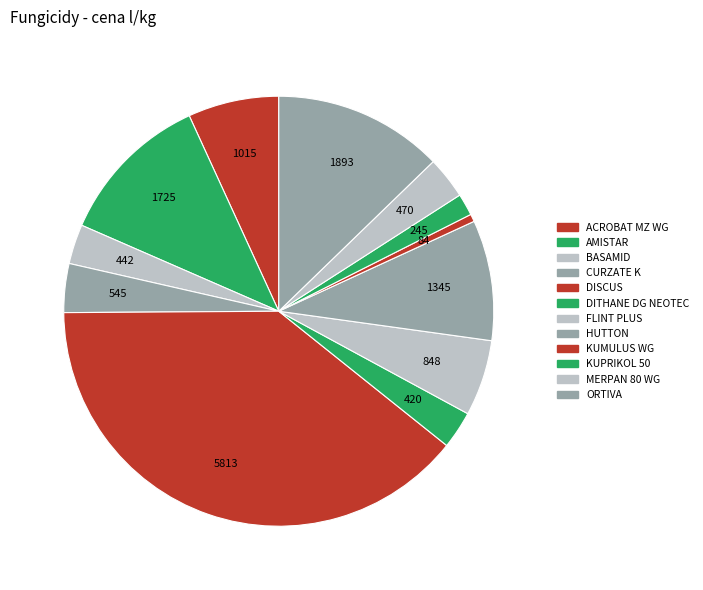

Count the number of slices in the pie.

12